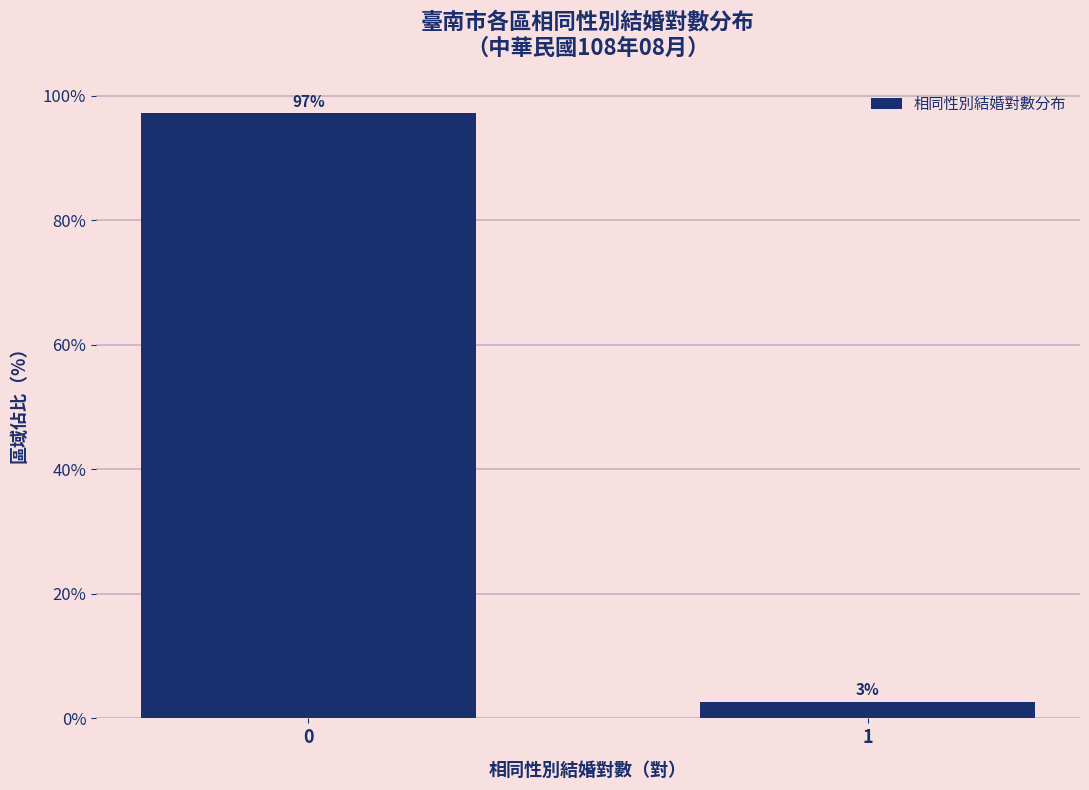

Rank the categories by value from highest to lowest.

0, 1